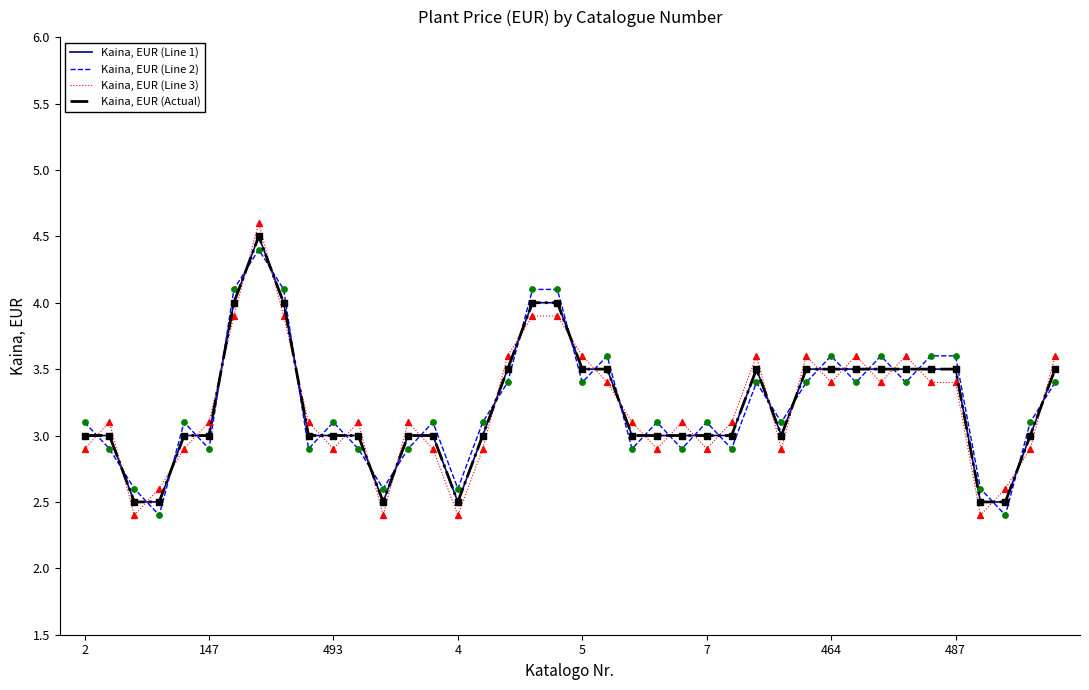

Which series has the largest total across all categories?

Kaina, EUR (Line 2)